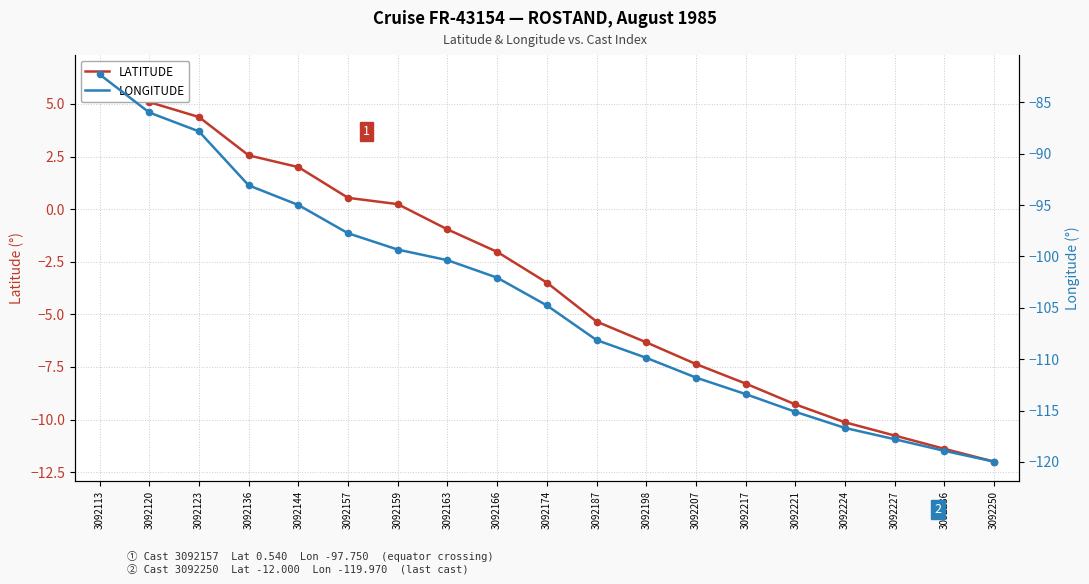

Is the value of LONGITUDE at 3092166 greater than the value of LATITUDE at 3092166?

No